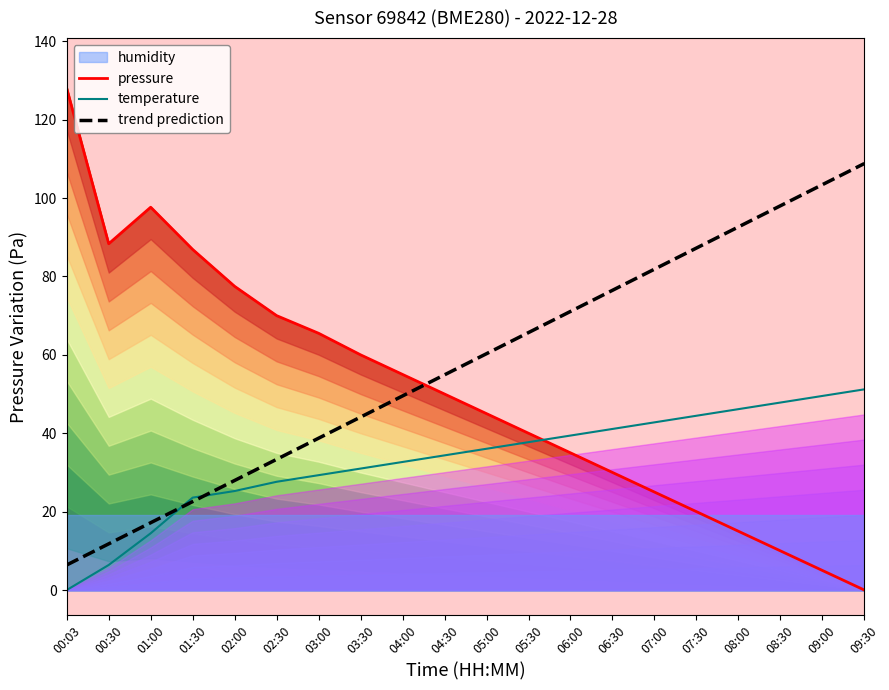

True or false: trend prediction and temperature intersect in this chart.

True